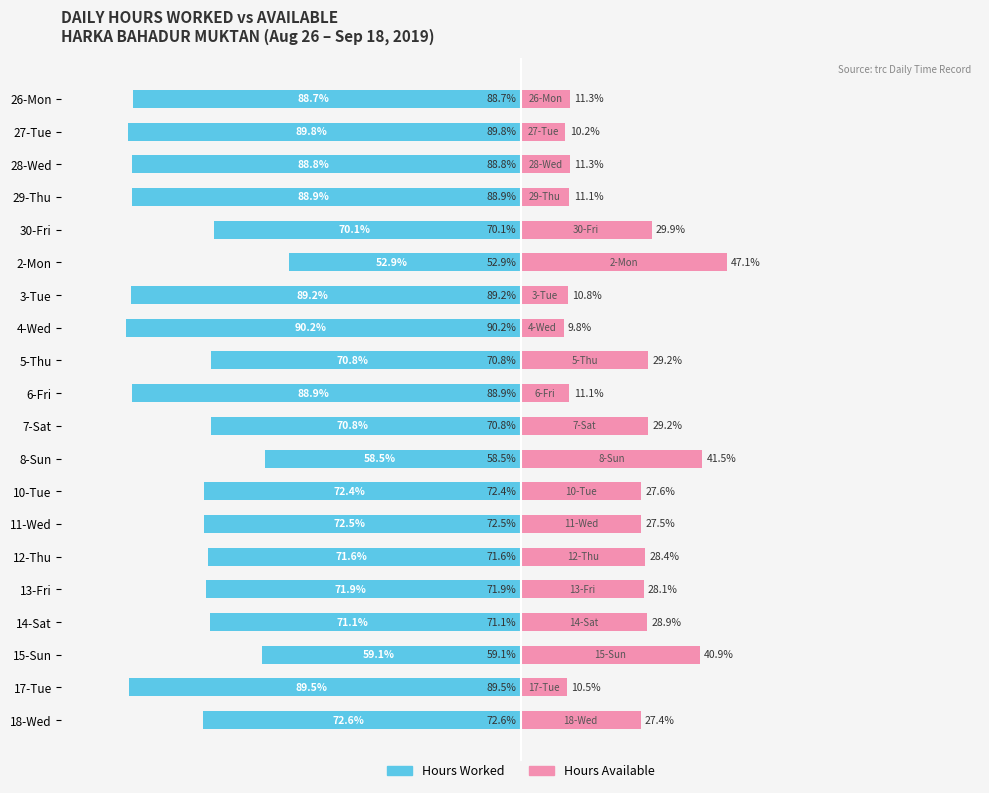

Rank the series at 7-Sat from lowest to highest value.

Hours Worked, Hours Available